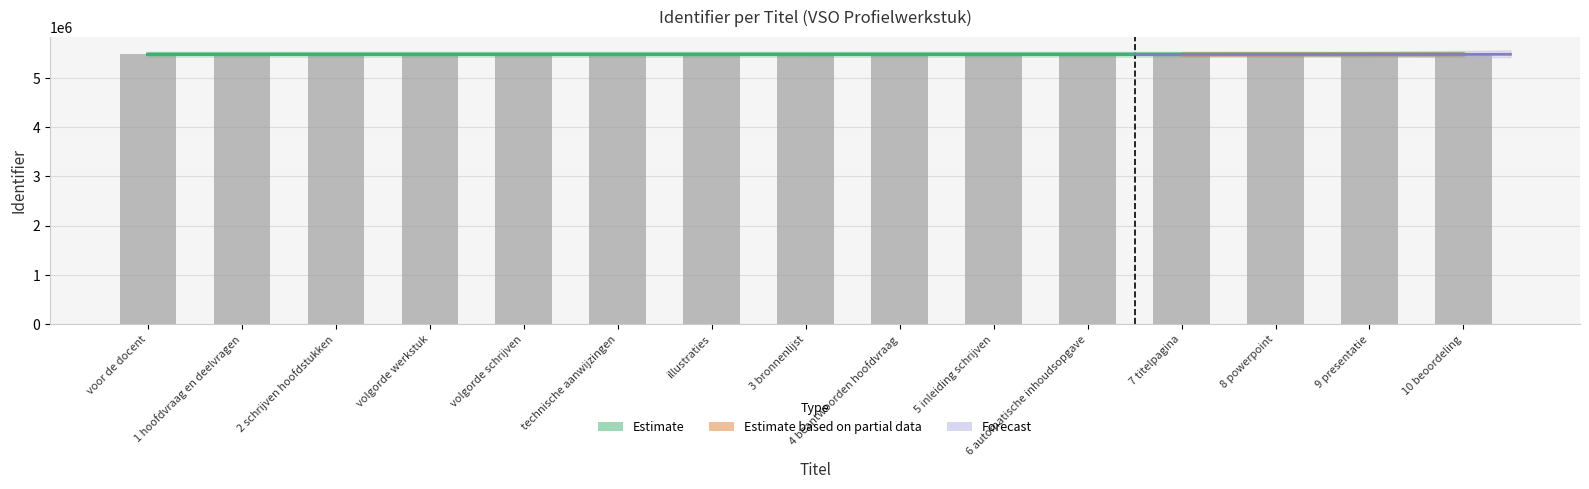

What is the ratio of the value at voor de docent to the value at 2 schrijven hoofdstukken?

1.0